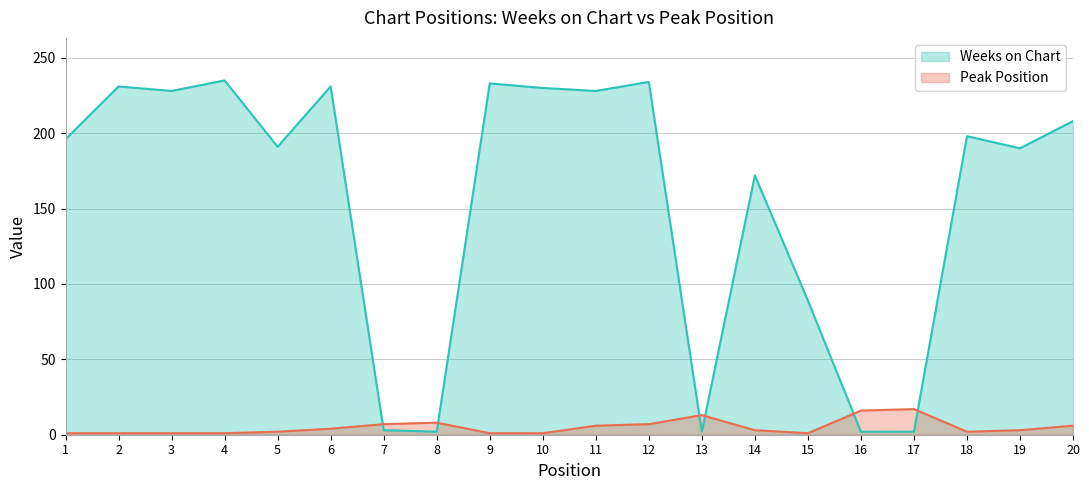

After their last crossing, which series has the higher values: Peak Position or Weeks on Chart?

Weeks on Chart